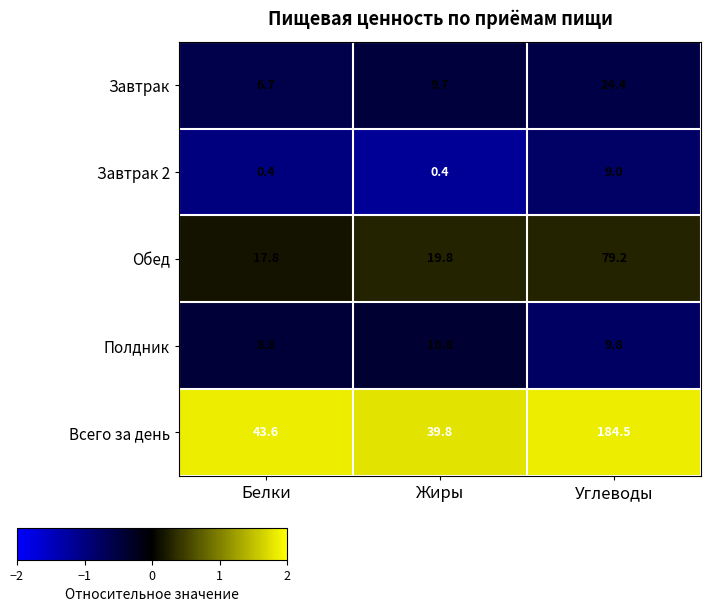

Reading left to right, extract all data points from this chart.

Завтрак: Белки=6.7	Жиры=9.7	Углеводы=24.4
Завтрак 2: Белки=0.4	Жиры=0.4	Углеводы=9.0
Обед: Белки=17.8	Жиры=19.8	Углеводы=79.2
Полдник: Белки=8.8	Жиры=10.8	Углеводы=9.8
Всего за день: Белки=43.6	Жиры=39.8	Углеводы=184.5